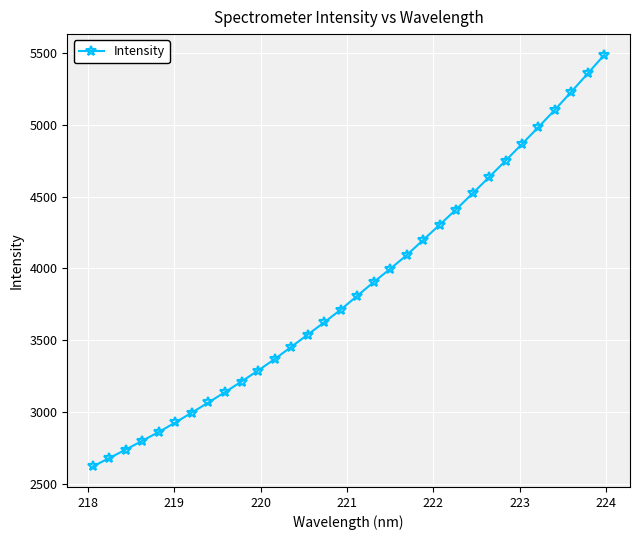

What is the sum of all values?

123662.6